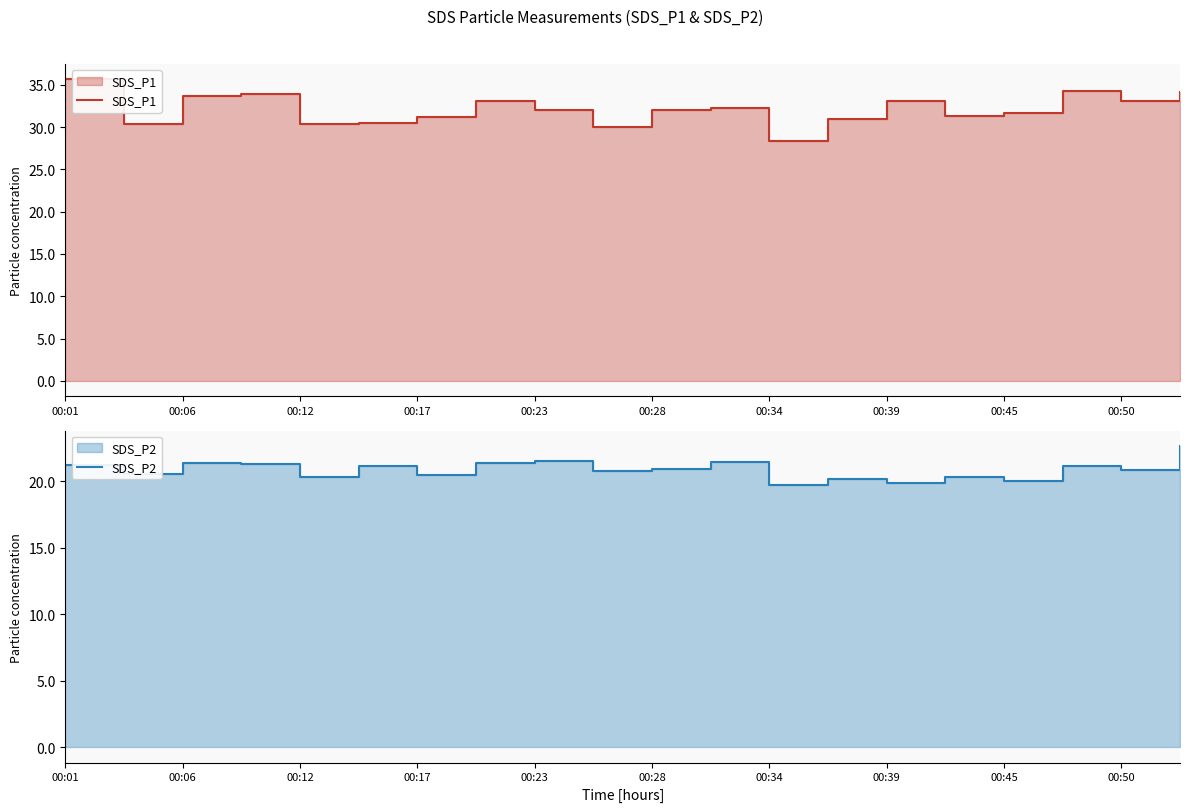

True or false: SDS_P2 and SDS_P1 cross at least once.

False